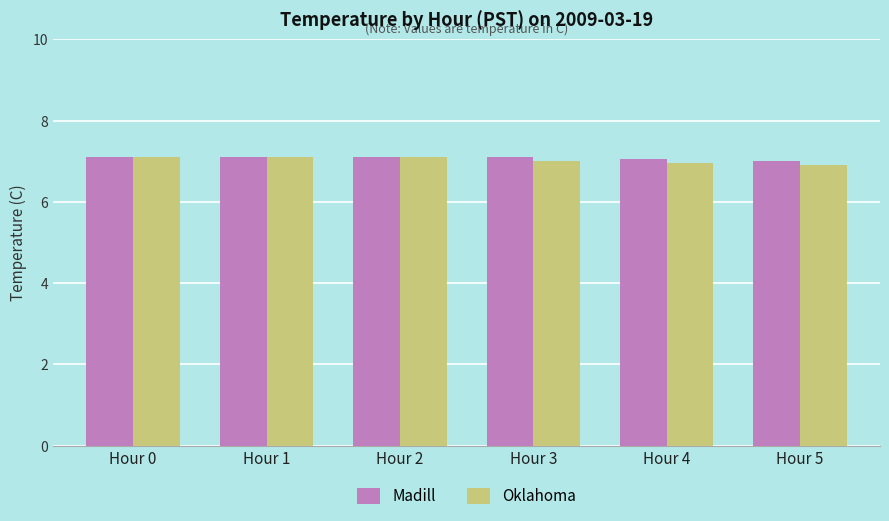

What is the greatest value displayed?

7.1